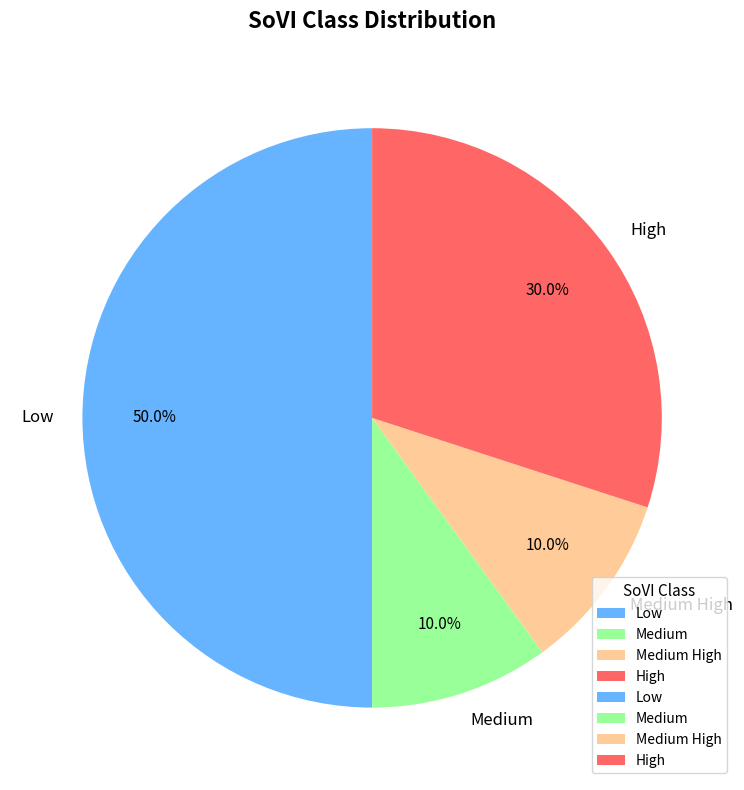

True or false: High accounts for 30% of the total.

True